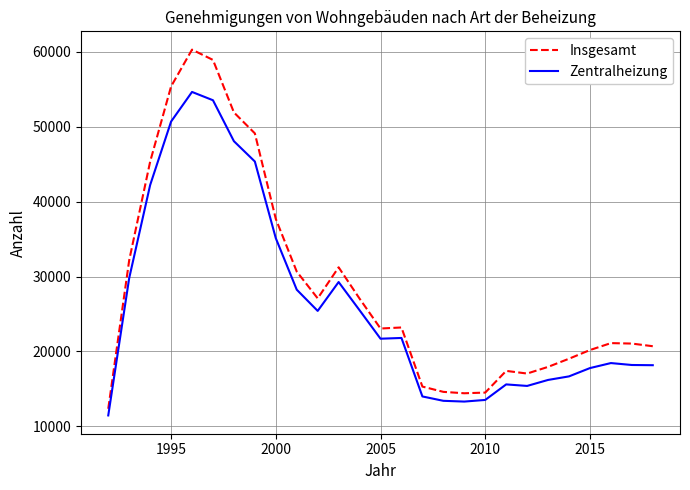

What is the greatest value displayed?

60317